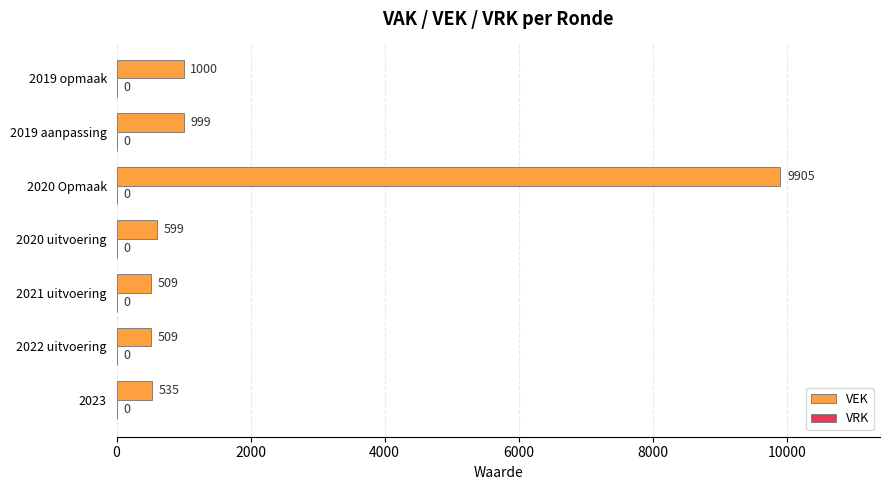

Which label corresponds to the largest value in the chart?

2020 Opmaak